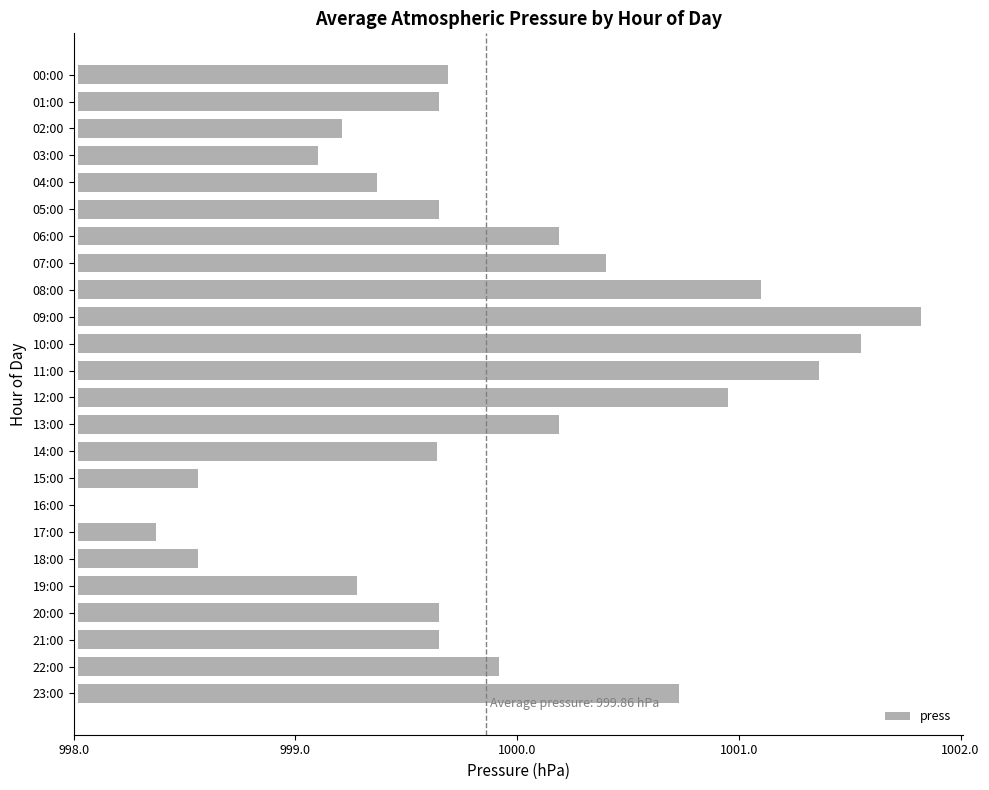

Are the bars horizontal?

Yes